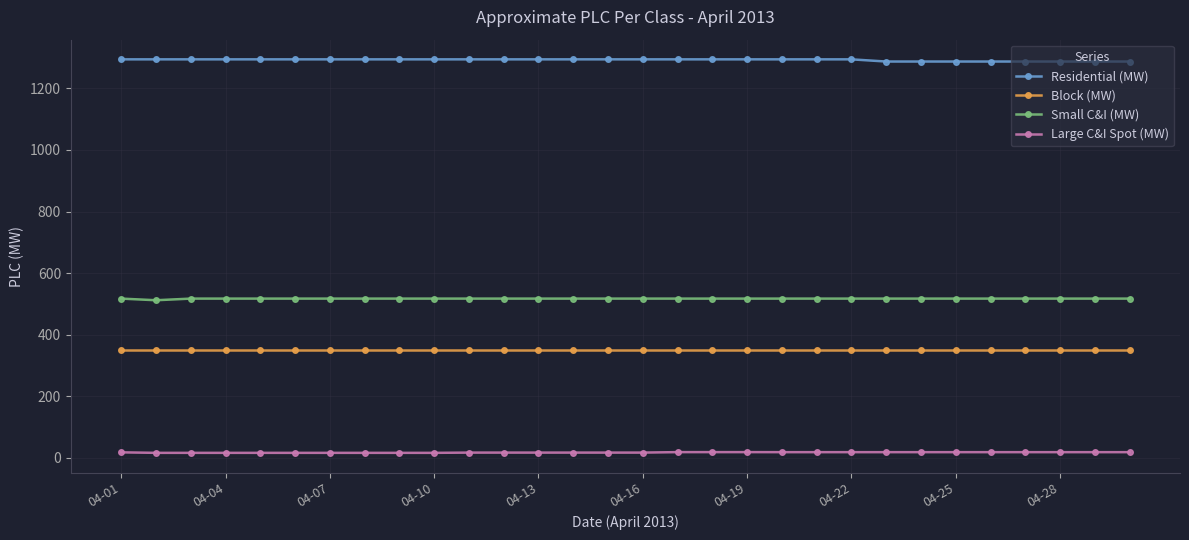

What is the average value of the Small C&I (MW) series?

517.2